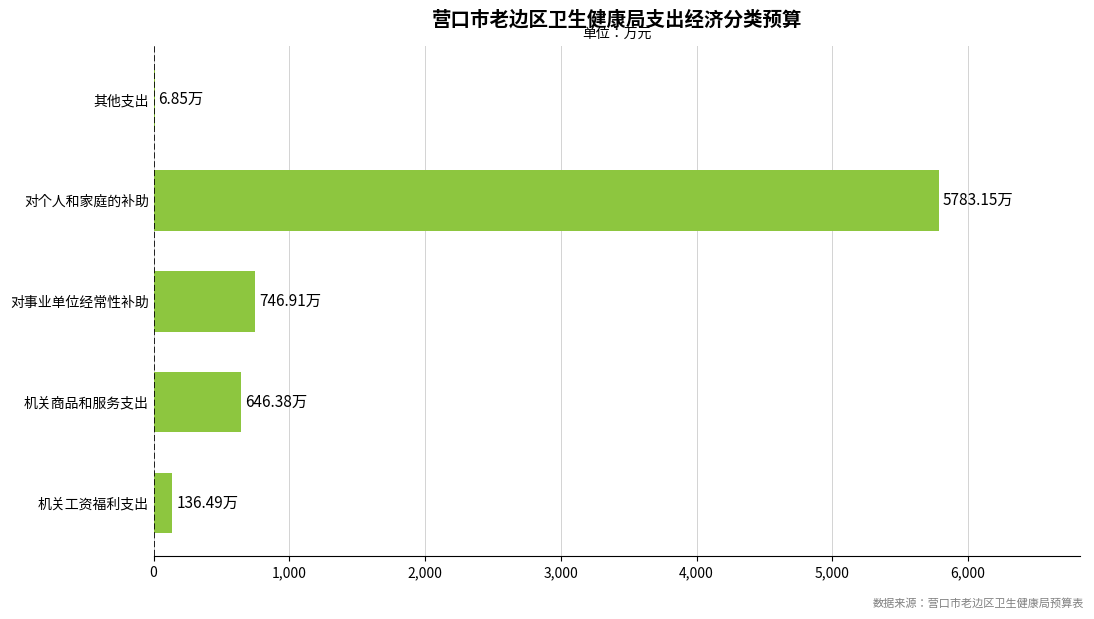

Which category has the highest value across all series?

对个人和家庭的补助